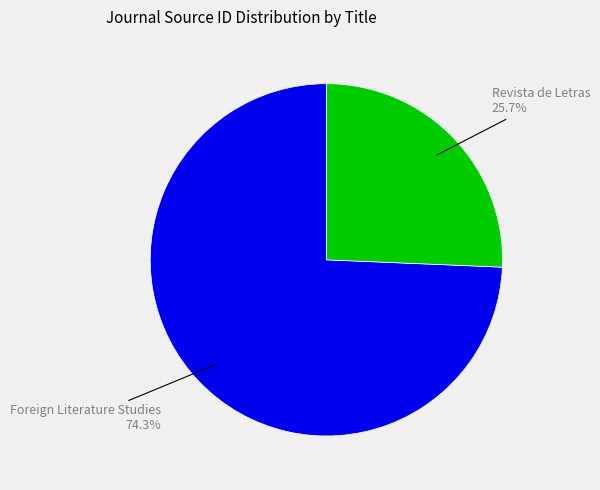

Does any single category account for the majority?

Yes